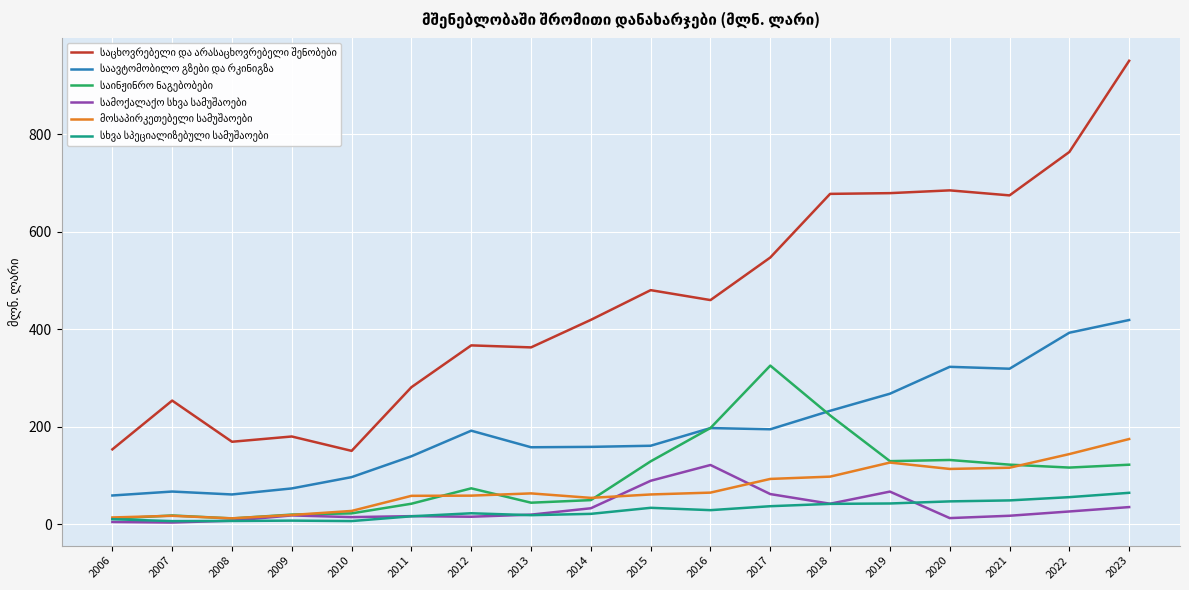

What is the total value across all series at 2015?

954.1